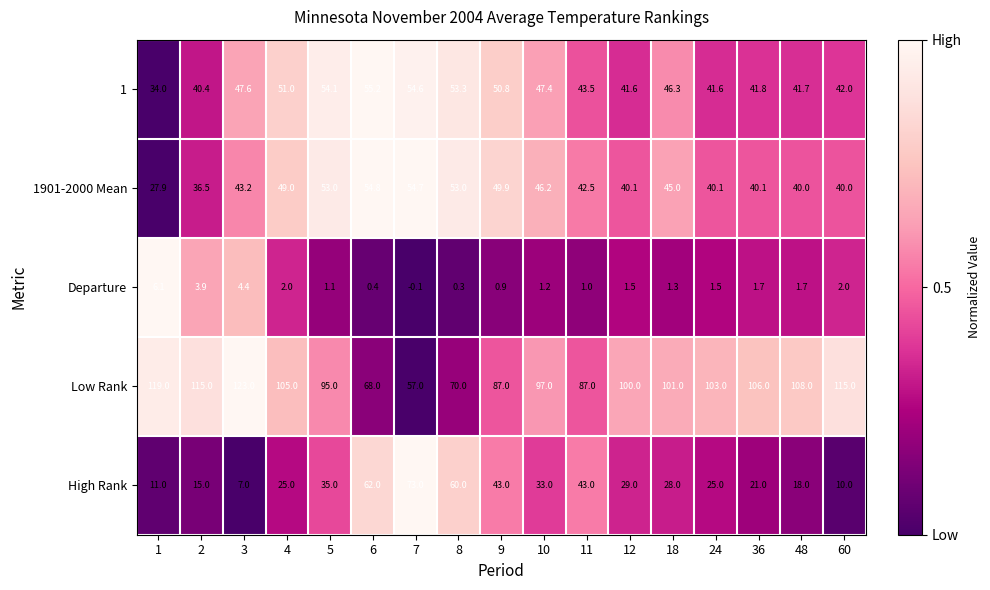

What is the total value across all series at 2?

210.8